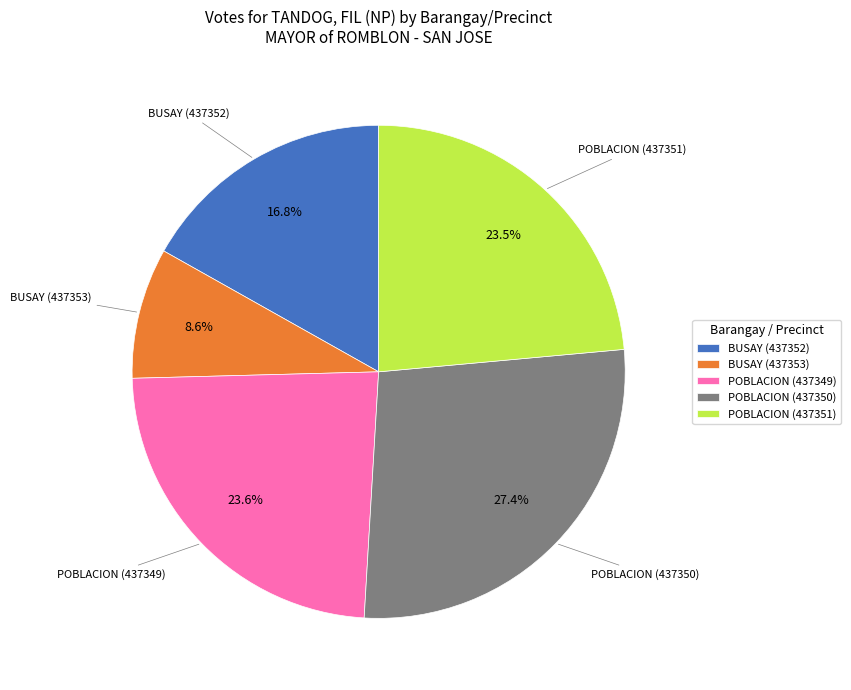

What percentage is the BUSAY (437352) slice, to the nearest percent?

17%